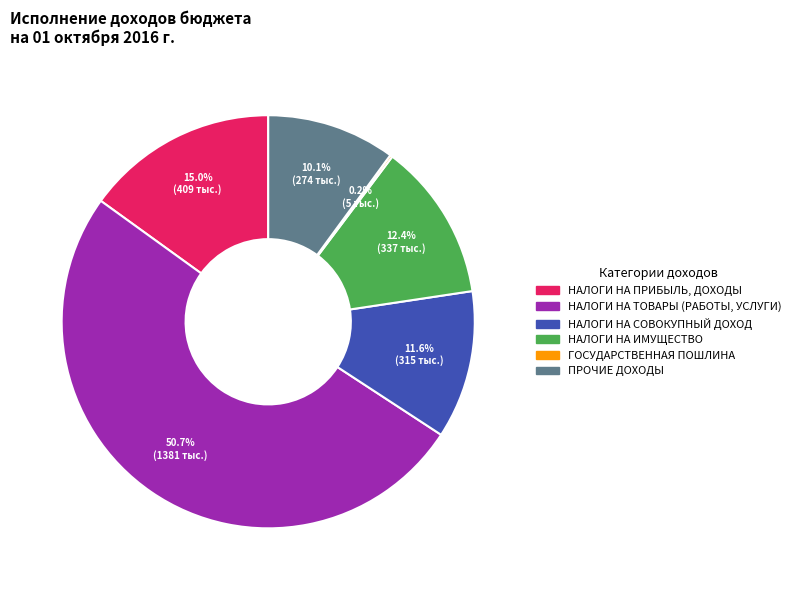

The ПРОЧИЕ ДОХОДЫ slice represents 22% of the pie. True or false?

False